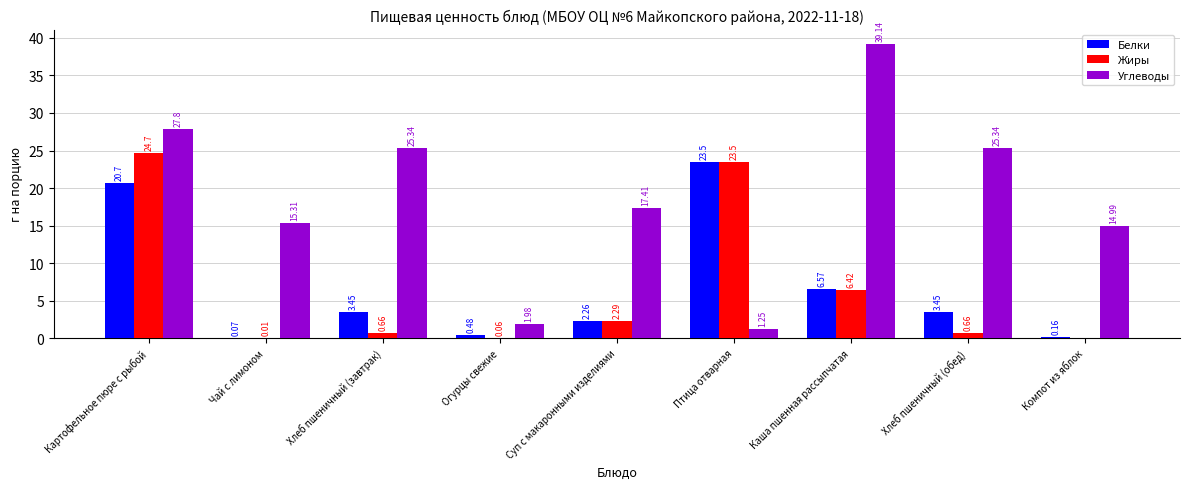

Which category has the highest value in the Углеводы series?

Каша пшенная рассыпчатая